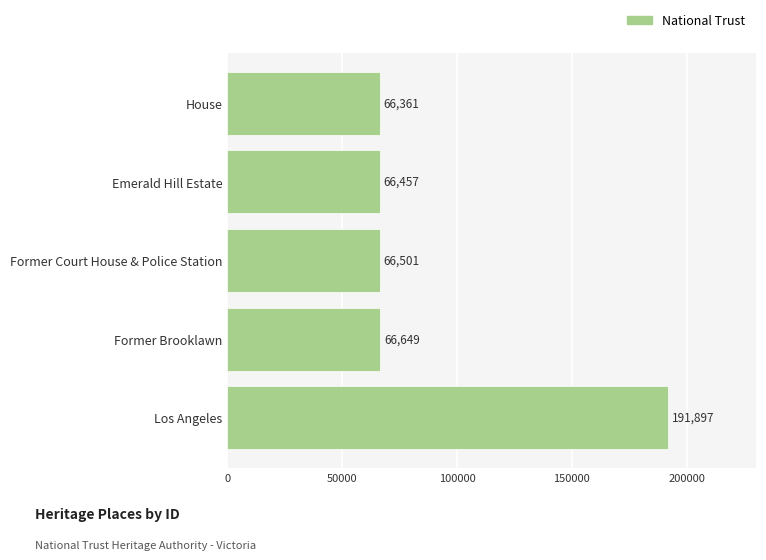

Which has a higher value, Los Angeles or House?

Los Angeles